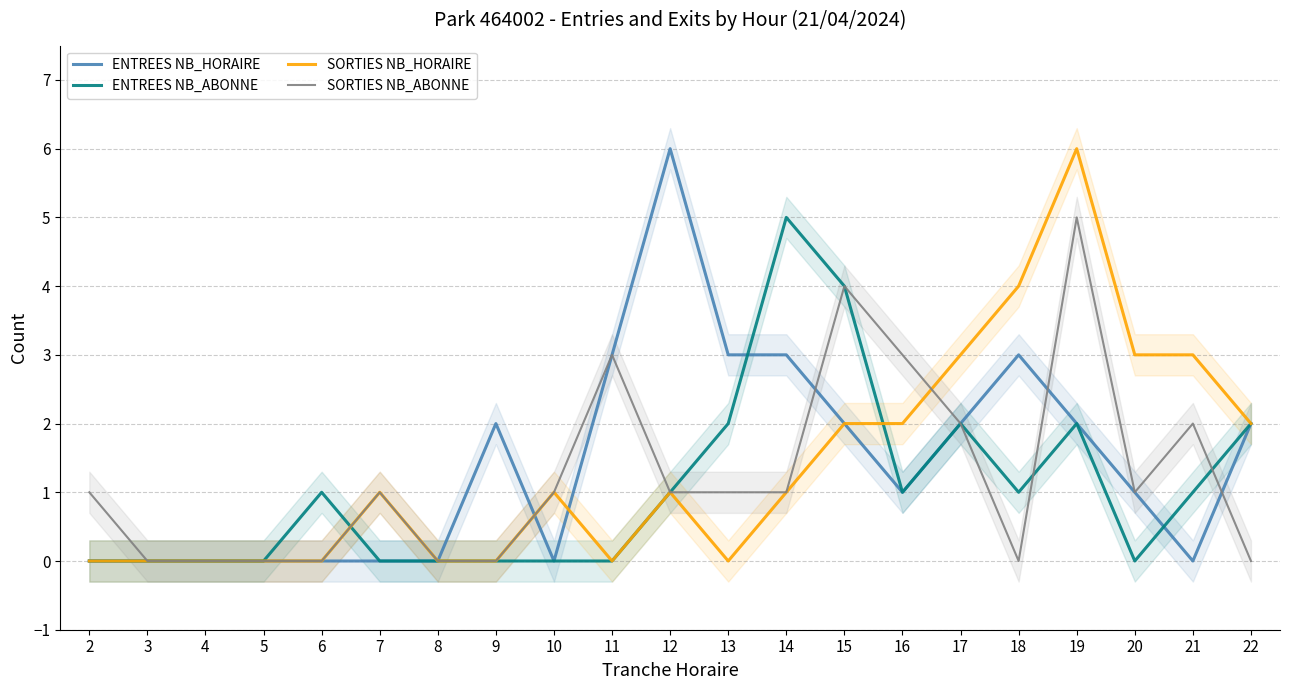

At which category does the chart reach its peak across all series?

12